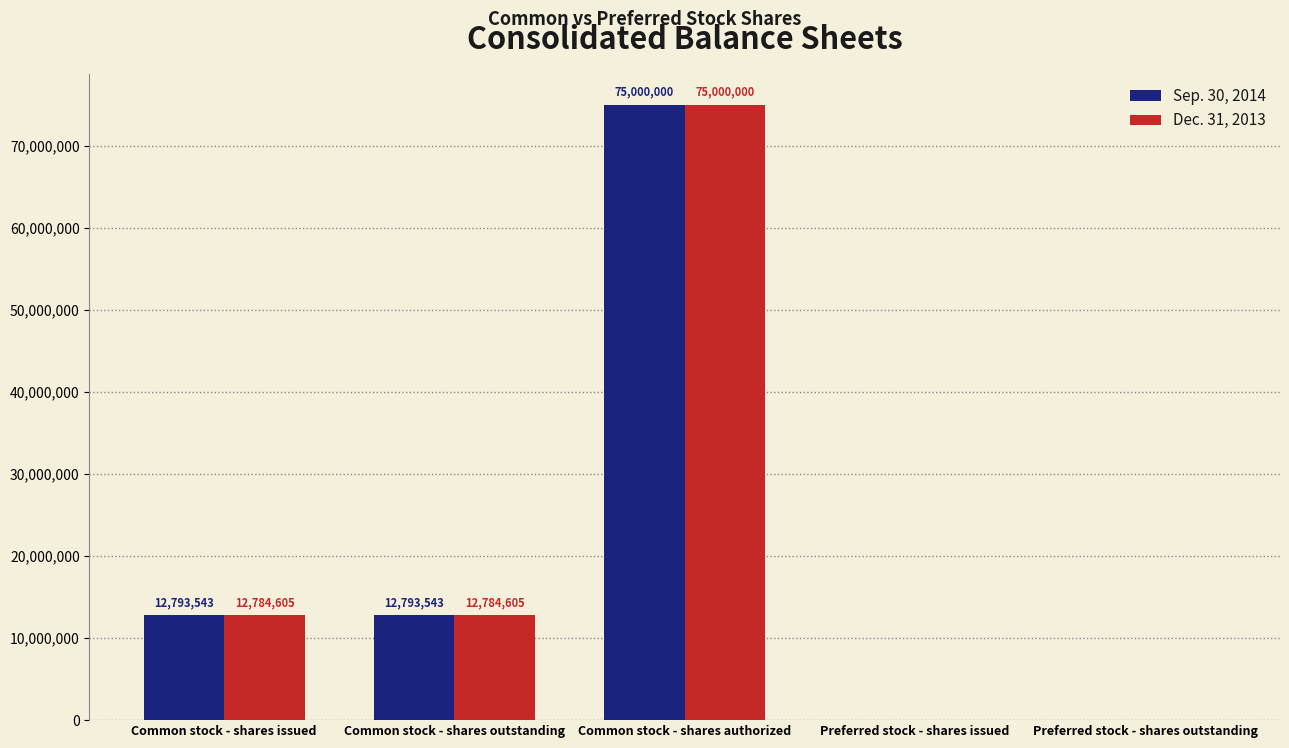

Is the value of Sep. 30, 2014 at Common stock - shares authorized greater than the value of Dec. 31, 2013 at Preferred stock - shares outstanding?

Yes